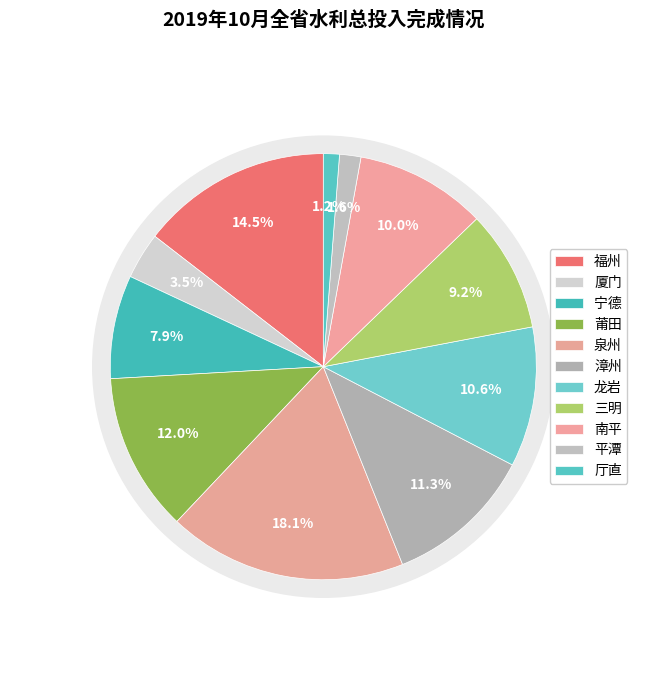

Rank the categories by value from highest to lowest.

泉州, 福州, 莆田, 漳州, 龙岩, 南平, 三明, 宁德, 厦门, 平潭, 厅直